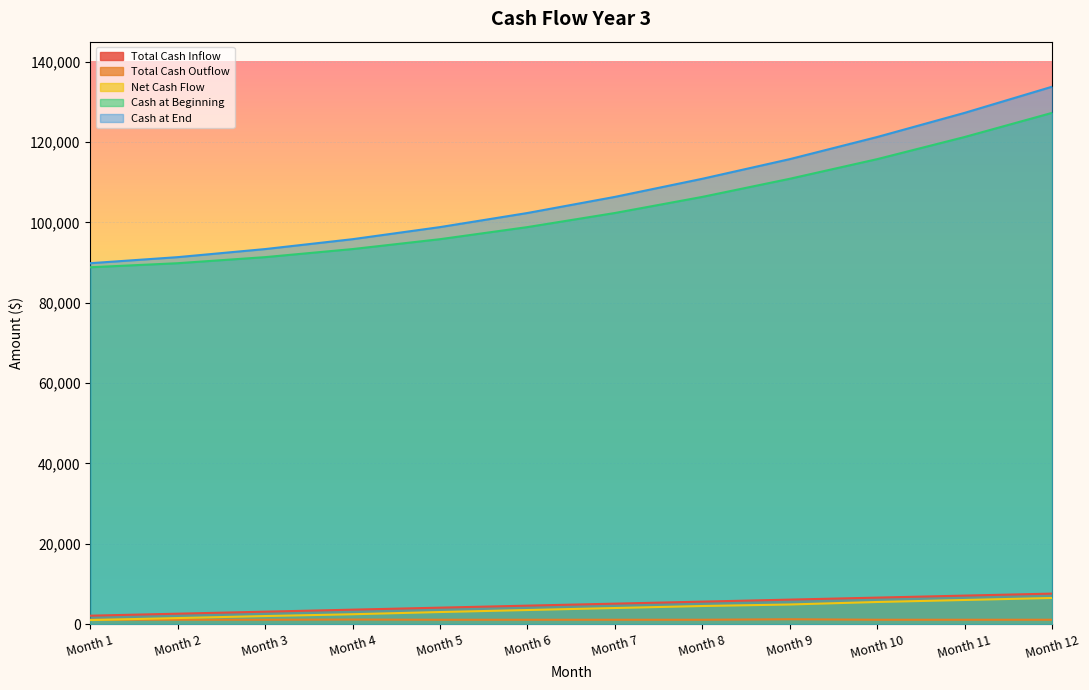

What is the value of the Cash at End point at the 8th from the left?

110870